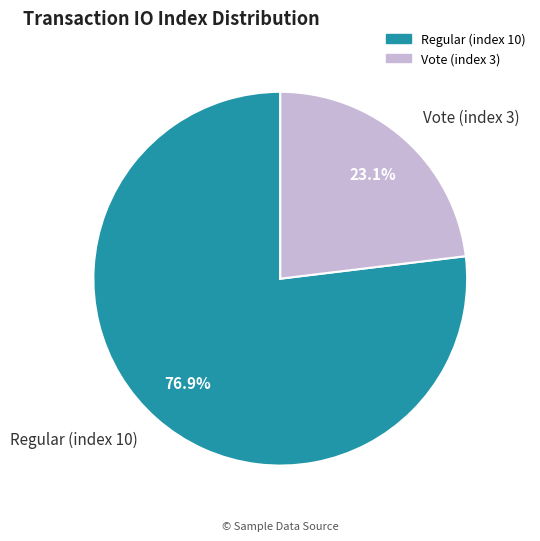

How many slices are in this pie chart?

2